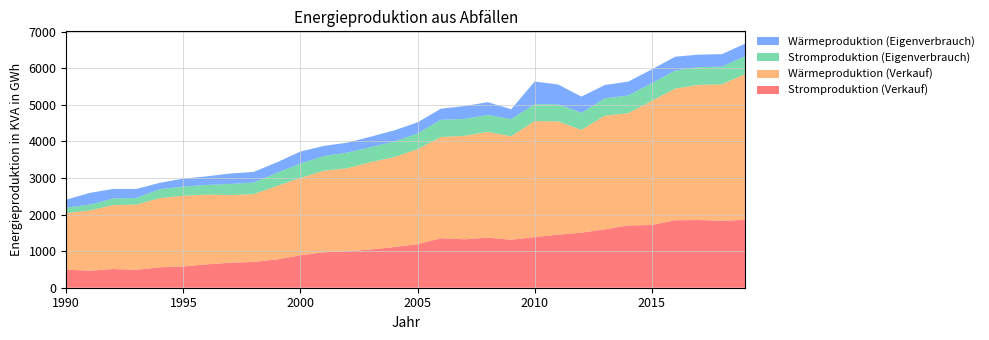

Reading left to right, list all the values displayed in this chart.

Stromproduktion (Verkauf): 495	464	511	490	560	581	640	682	706	773	889	969	996	1045	1112	1190	1353	1325	1369	1313	1386	1450	1506	1597	1702	1715	1845	1852	1831	1856
Wärmeproduktion (Verkauf): 1546	1649	1749	1784	1891	1934	1906	1851	1854	2010	2114	2230	2271	2388	2459	2600	2769	2828	2893	2829	3170	3099	2812	3107	3072	3395	3600	3696	3732	3991
Stromproduktion (Eigenverbrauch): 149	159	181	182	246	252	266	305	319	361	395	402	430	411	426	430	471	462	464	470	463	468	466	475	486	482	494	486	483	486
Wärmeproduktion (Eigenverbrauch): 219	321	261	246	173	217	234	285	288	287	326	278	270	287	304	303	303	352	348	269	619	542	443	365	377	378	379	340	342	345